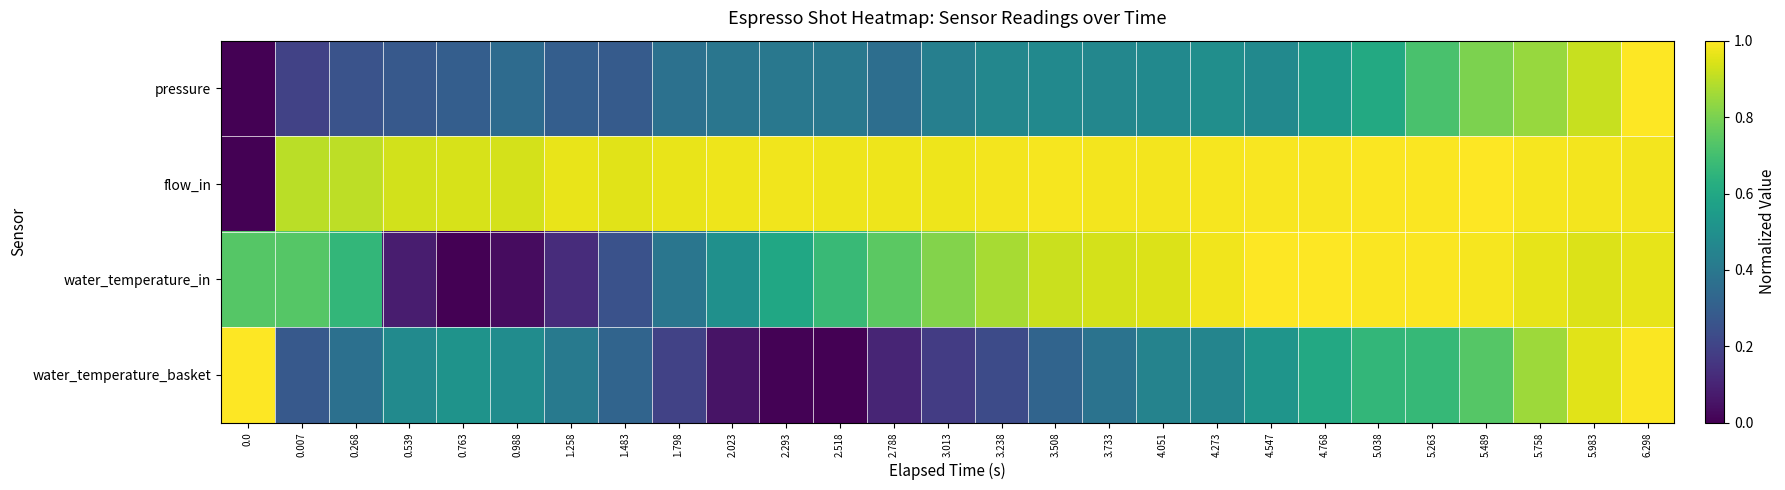

Reading left to right, list all the values displayed in this chart.

pressure: 0.0=0.0	0.007=0.2	0.268=0.3	0.539=0.3	0.763=0.3	0.988=0.4	1.258=0.3	1.483=0.3	1.798=0.4	2.023=0.4	2.293=0.4	2.518=0.4	2.788=0.4	3.013=0.4	3.238=0.5	3.508=0.5	3.733=0.5	4.051=0.5	4.273=0.5	4.547=0.5	4.768=0.5	5.038=0.6	5.263=0.7	5.489=0.8	5.758=0.8	5.983=0.9	6.298=1.0
flow_in: 0.0=0.0	0.007=0.9	0.268=0.9	0.539=0.9	0.763=0.9	0.988=0.9	1.258=1.0	1.483=1.0	1.798=1.0	2.023=1.0	2.293=1.0	2.518=1.0	2.788=1.0	3.013=1.0	3.238=1.0	3.508=1.0	3.733=1.0	4.051=1.0	4.273=1.0	4.547=1.0	4.768=1.0	5.038=1.0	5.263=1.0	5.489=1.0	5.758=1.0	5.983=1.0	6.298=1.0
water_temperature_in: 0.0=0.7	0.007=0.7	0.268=0.7	0.539=0.1	0.763=0.0	0.988=0.0	1.258=0.1	1.483=0.3	1.798=0.4	2.023=0.5	2.293=0.6	2.518=0.7	2.788=0.7	3.013=0.8	3.238=0.9	3.508=0.9	3.733=0.9	4.051=0.9	4.273=1.0	4.547=1.0	4.768=1.0	5.038=1.0	5.263=1.0	5.489=1.0	5.758=1.0	5.983=0.9	6.298=1.0
water_temperature_basket: 0.0=1.0	0.007=0.3	0.268=0.4	0.539=0.5	0.763=0.5	0.988=0.5	1.258=0.4	1.483=0.3	1.798=0.2	2.023=0.1	2.293=0.0	2.518=0.0	2.788=0.1	3.013=0.2	3.238=0.2	3.508=0.3	3.733=0.4	4.051=0.4	4.273=0.5	4.547=0.5	4.768=0.6	5.038=0.7	5.263=0.7	5.489=0.7	5.758=0.9	5.983=1.0	6.298=1.0